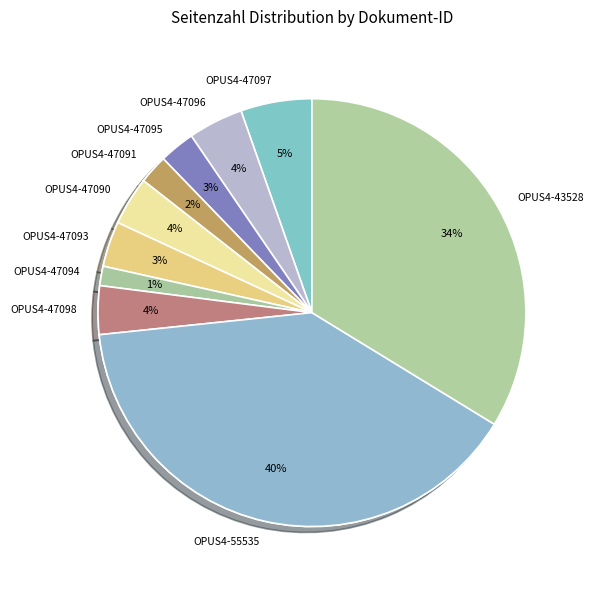

Count the number of slices in the pie.

11